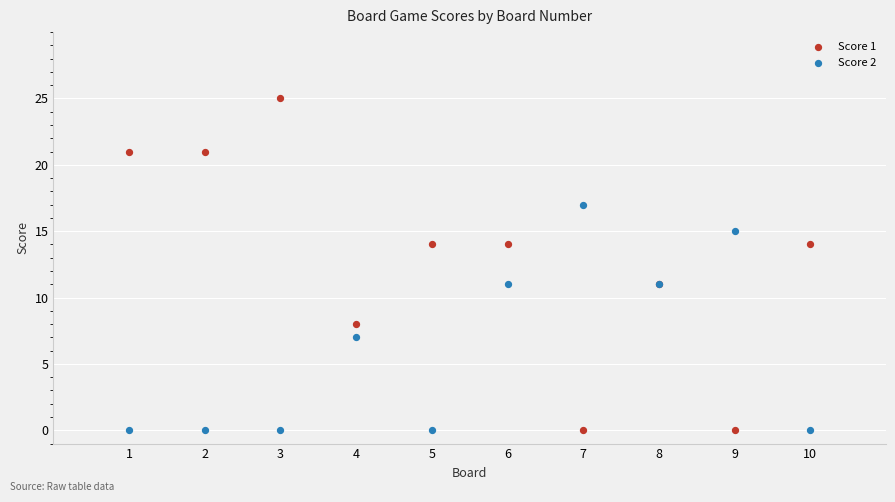

Which series contains the highest Y value?

Score 1